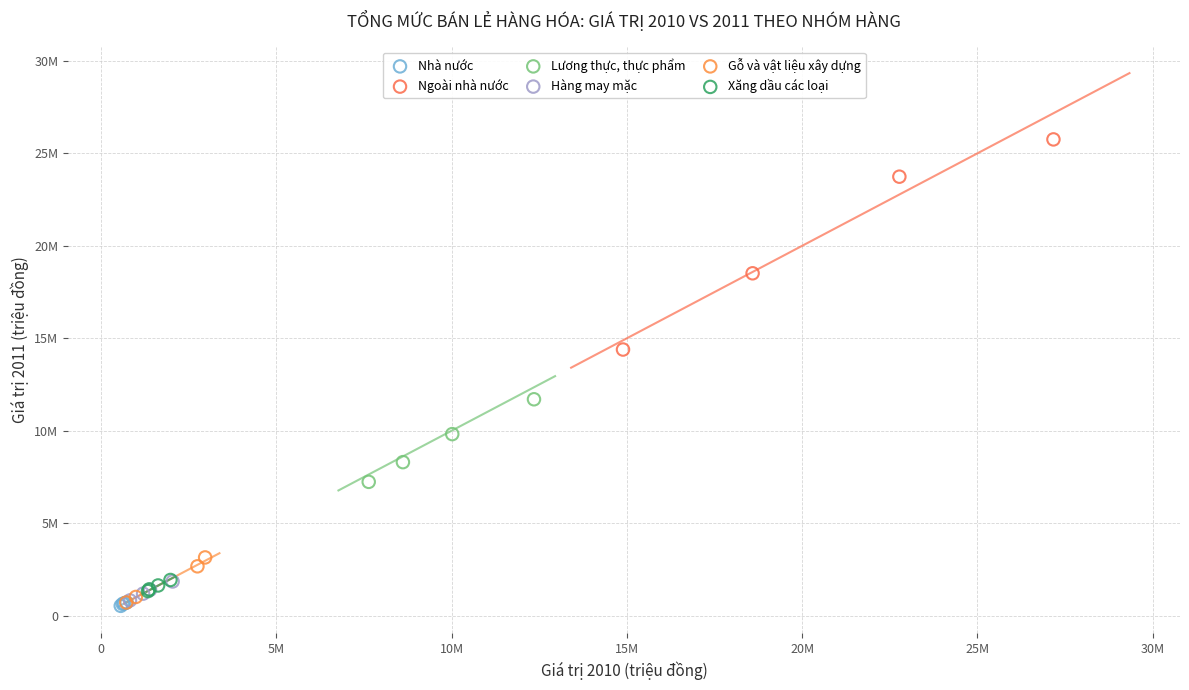

What are all the series names shown in the legend?

Nhà nước, Ngoài nhà nước, Lương thực, thực phẩm, Hàng may mặc, Gỗ và vật liệu xây dựng, Xăng dầu các loại